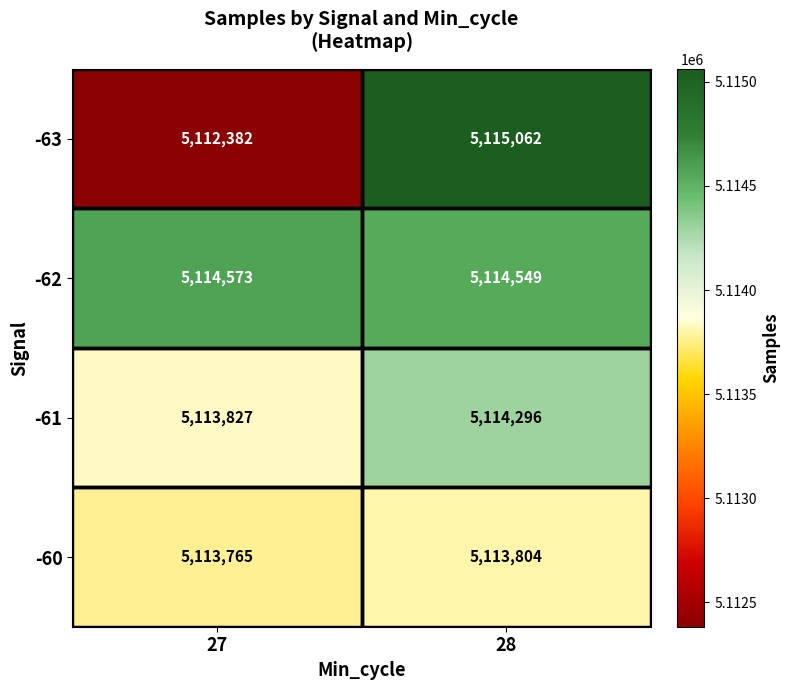

Is it true that -63 equals 5112382 at 27?

True